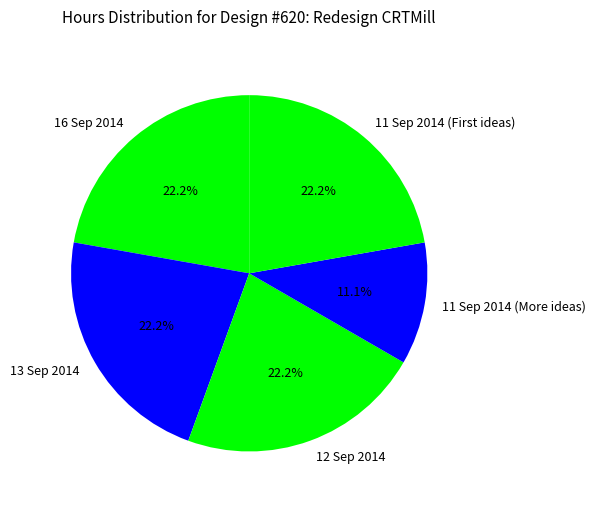

To the nearest percent, what is the difference between the 11 Sep 2014 (More ideas) and 13 Sep 2014 slice percentages?

11%